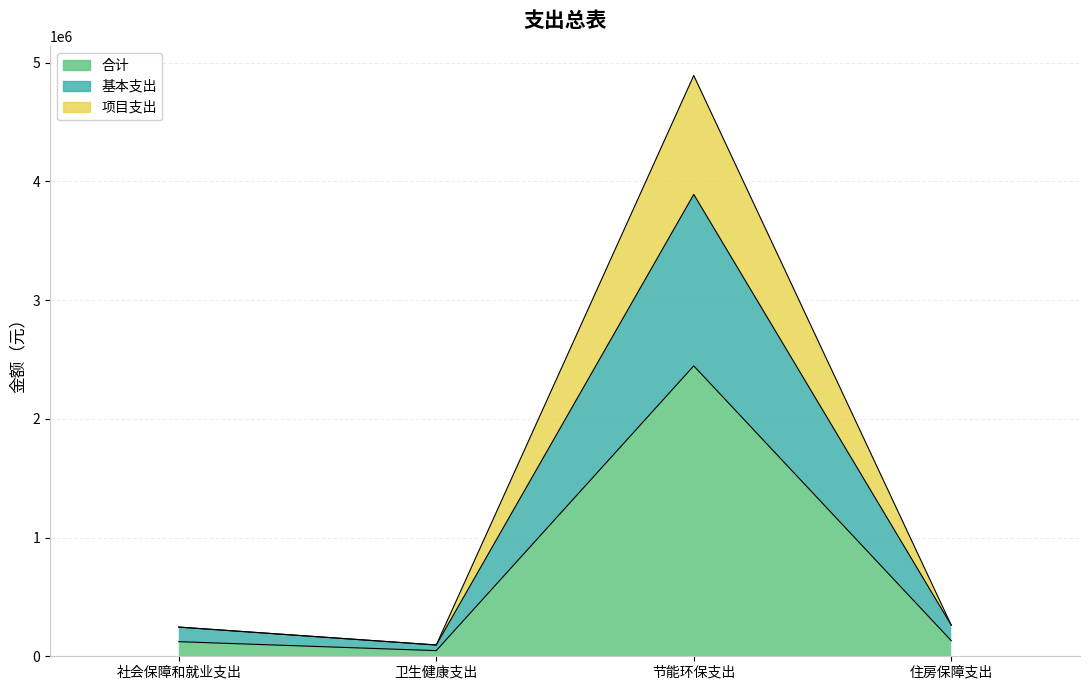

What value does the 基本支出 series have at 卫生健康支出?

95116.0